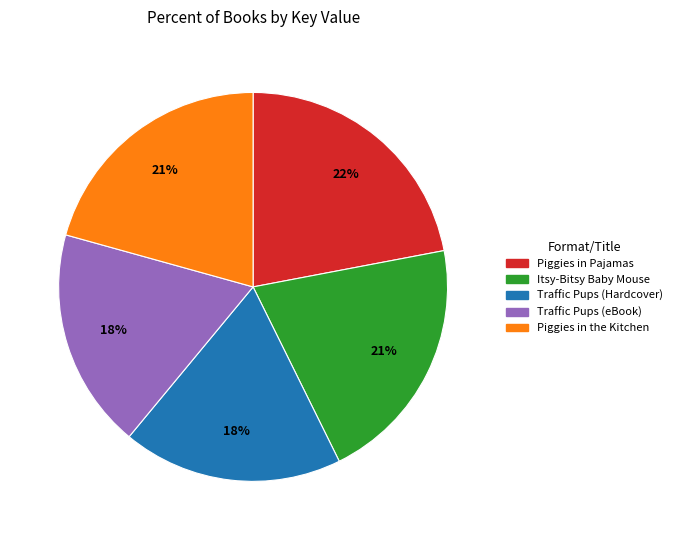

Is Piggies in the Kitchen the majority of the pie?

No